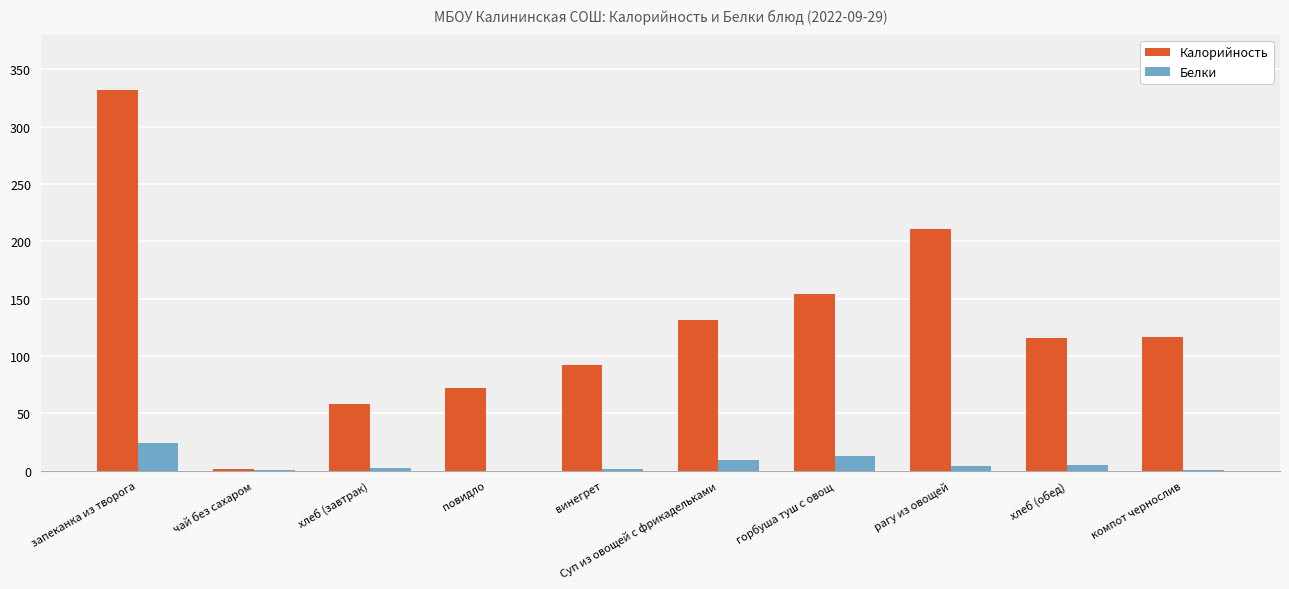

What is the difference between the Белки values at запеканка из творога and хлеб (обед)?

19.0